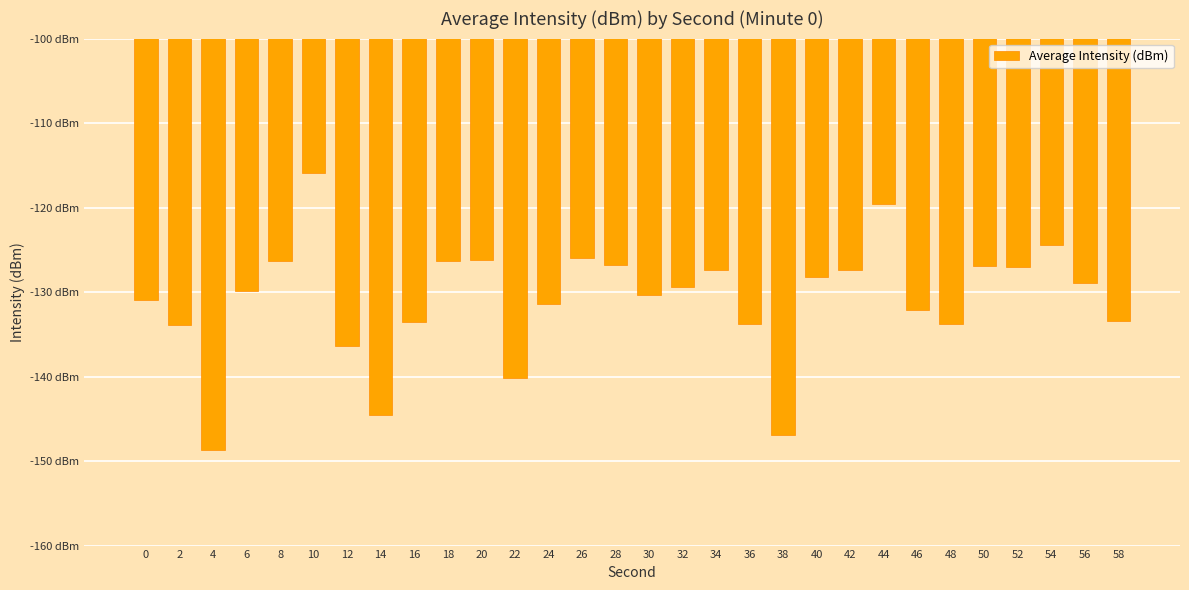

What is the maximum value shown in the chart?

-115.9